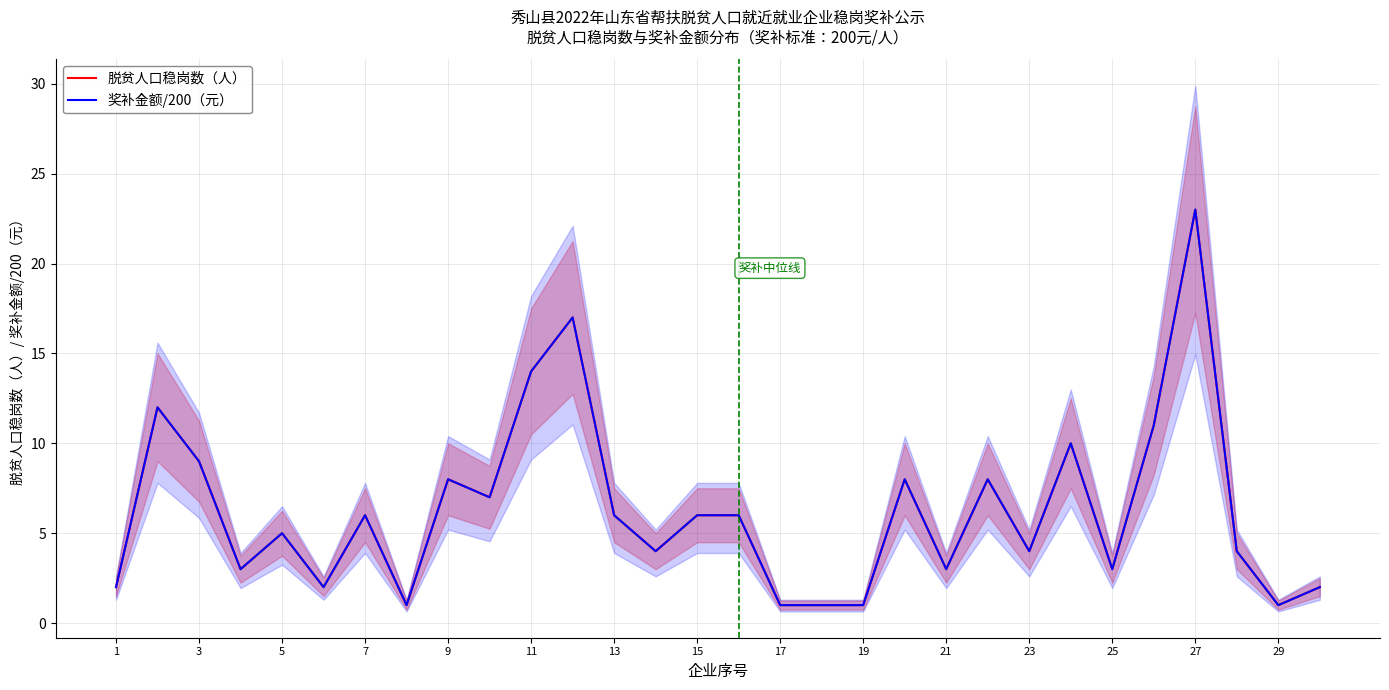

Rank the series at 19 from highest to lowest value.

脱贫人口稳岗数（人）, 奖补金额/200（元）